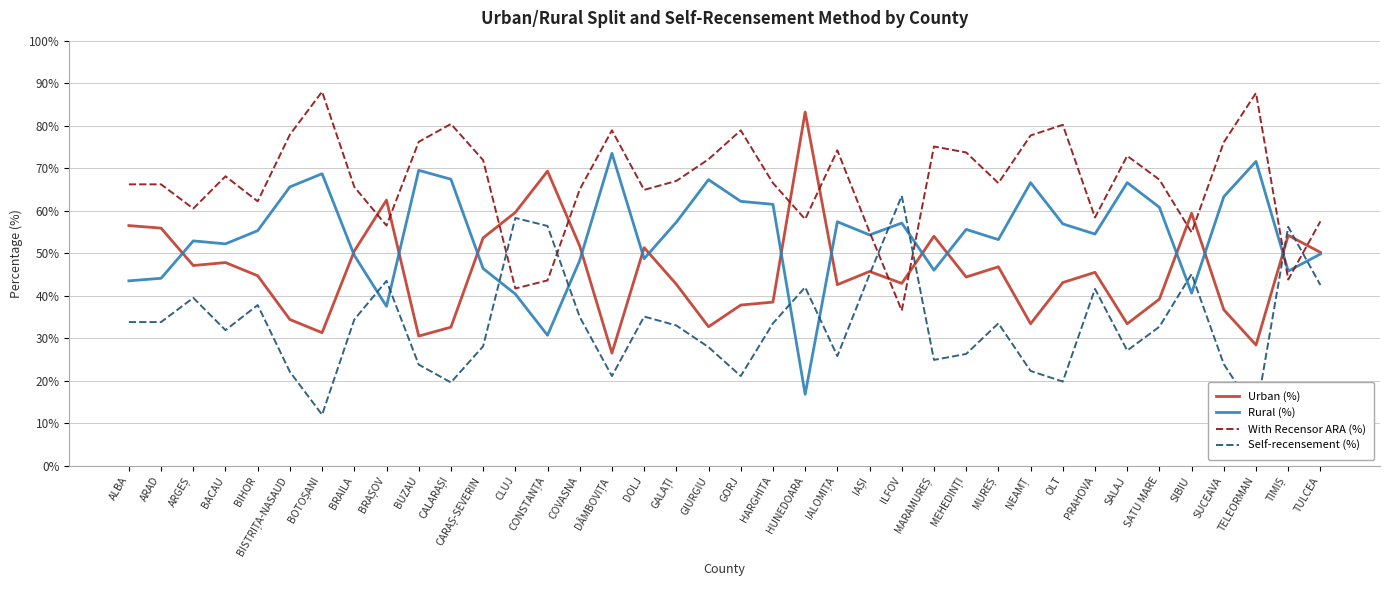

What are all the series names shown in the legend?

Urban (%), Rural (%), With Recensor ARA (%), Self-recensement (%)